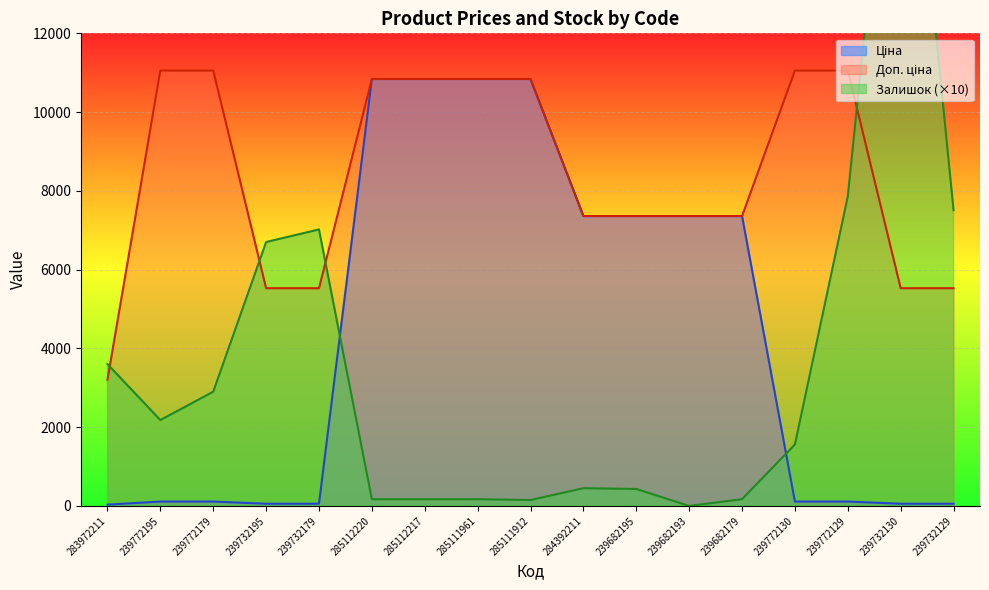

At which label does Залишок reach its peak?

239732130